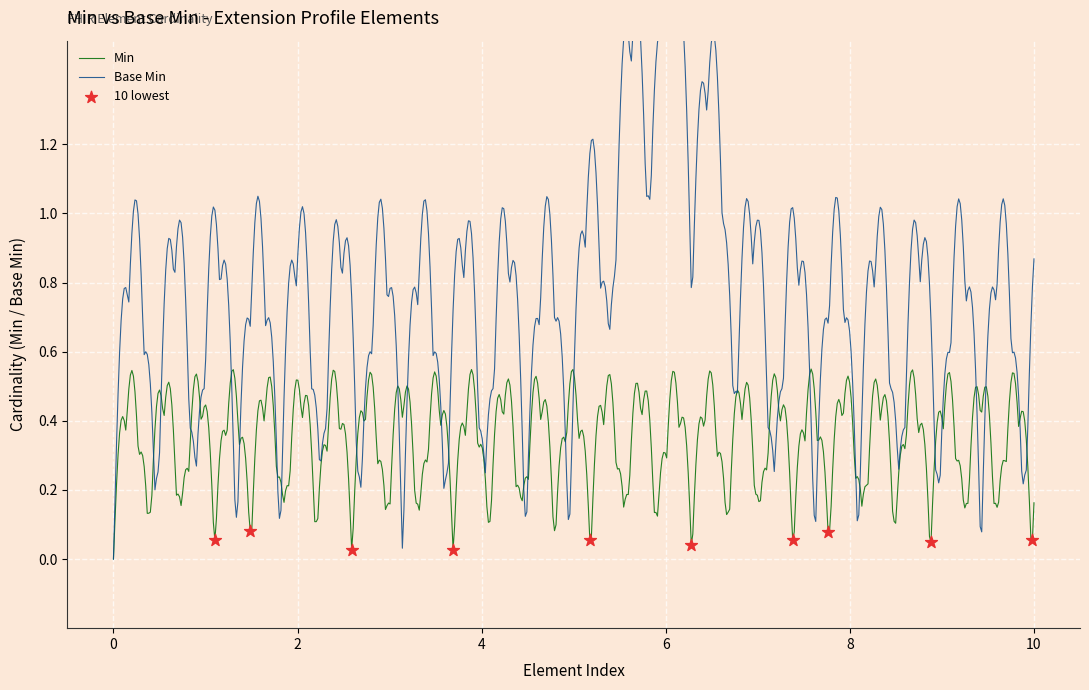

Is the value of Min at Extension.value[x]:valuePeriod.extension greater than the value of Base Min at Extension.value[x]:valuePeriod.extension?

No